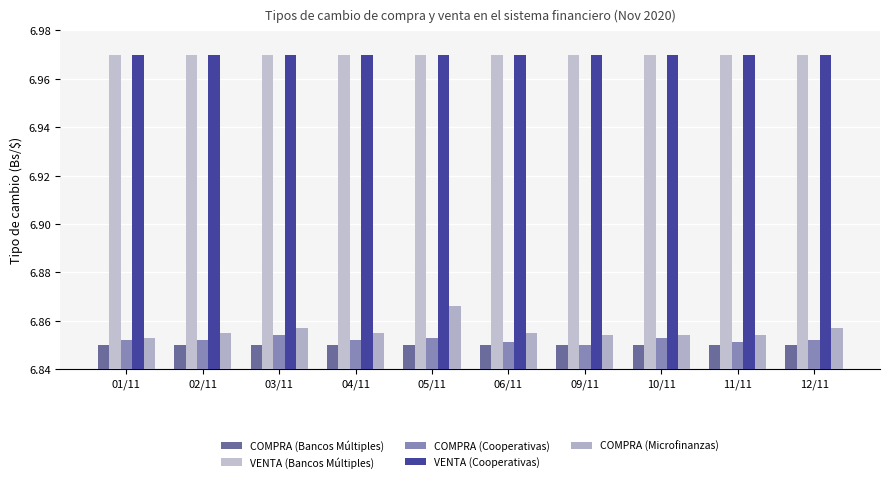

List the series in order of their peak value, lowest first.

COMPRA (Bancos Múltiples), COMPRA (Cooperativas), COMPRA (Microfinanzas), VENTA (Bancos Múltiples), VENTA (Cooperativas)